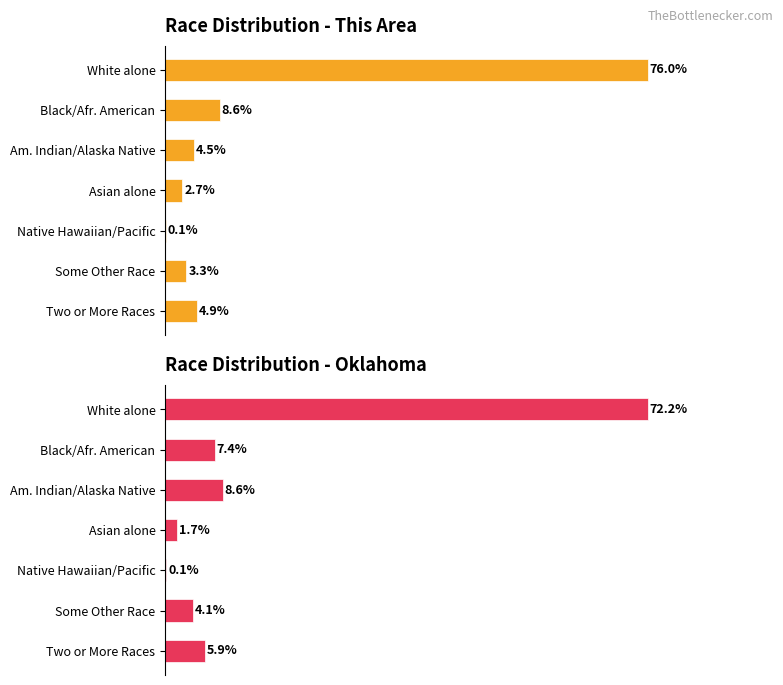

Is it true that Oklahoma equals 7.4 at 1?

True